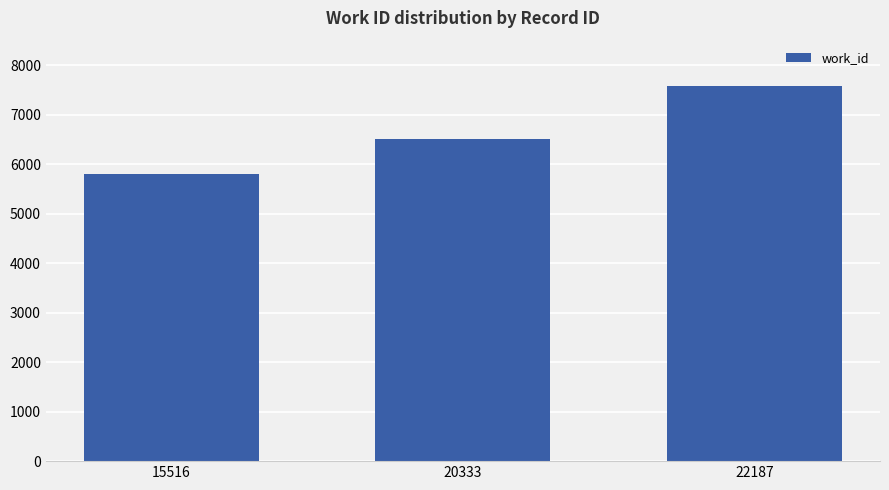

What is the greatest value displayed?

7591